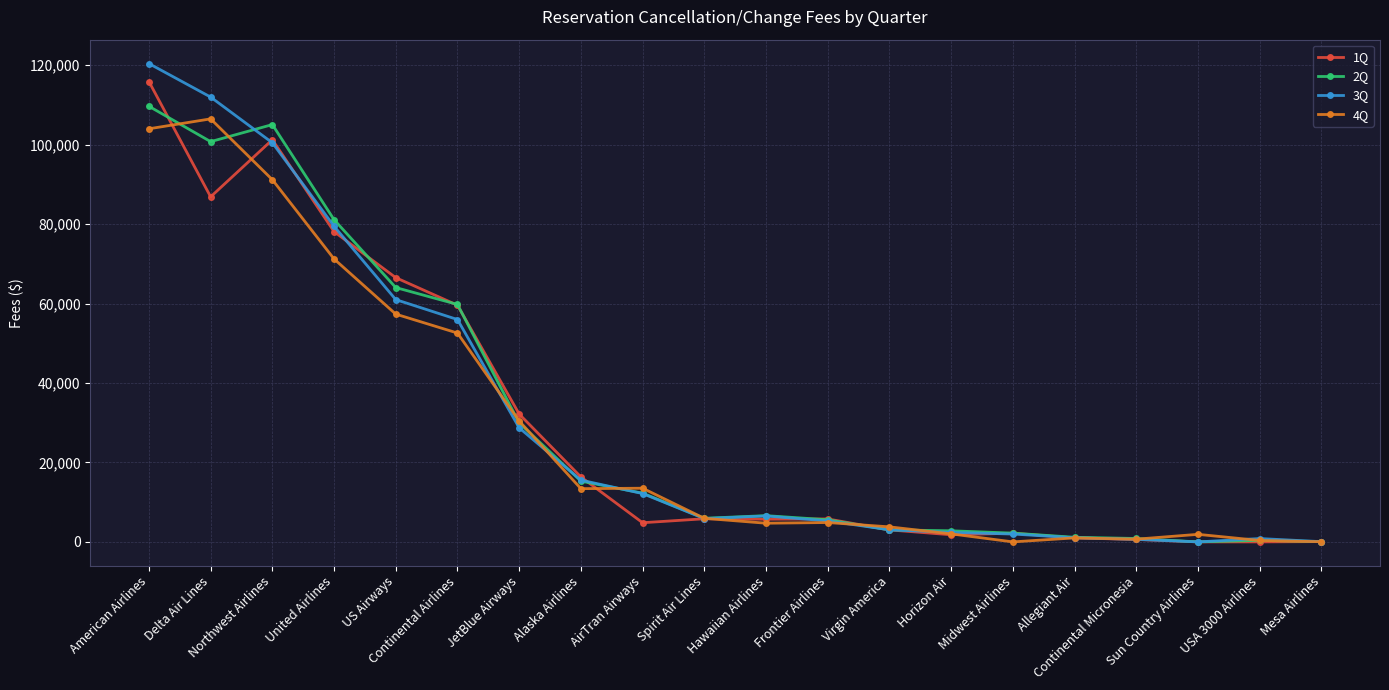

What is the difference between the 2Q values at Sun Country Airlines and Hawaiian Airlines?

6606